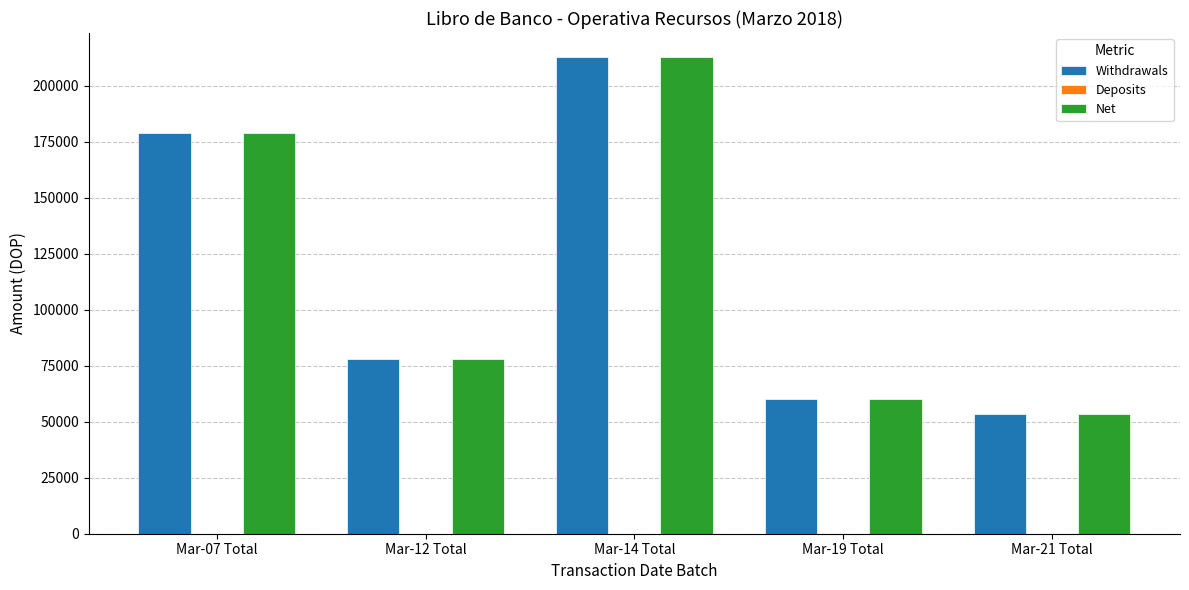

Rank the categories by Withdrawals value from highest to lowest.

Mar-14 Total, Mar-07 Total, Mar-12 Total, Mar-19 Total, Mar-21 Total